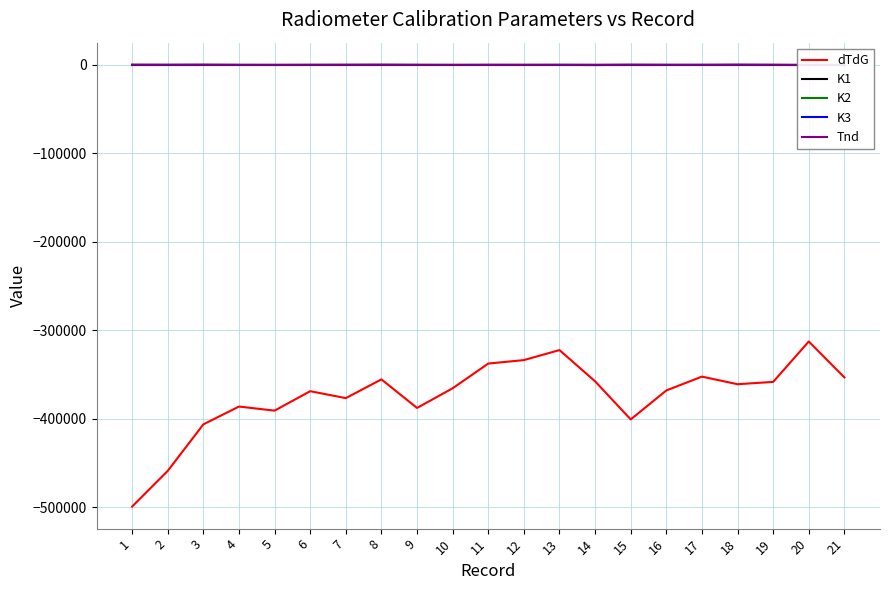

True or false: K2 and Tnd cross at least once.

False